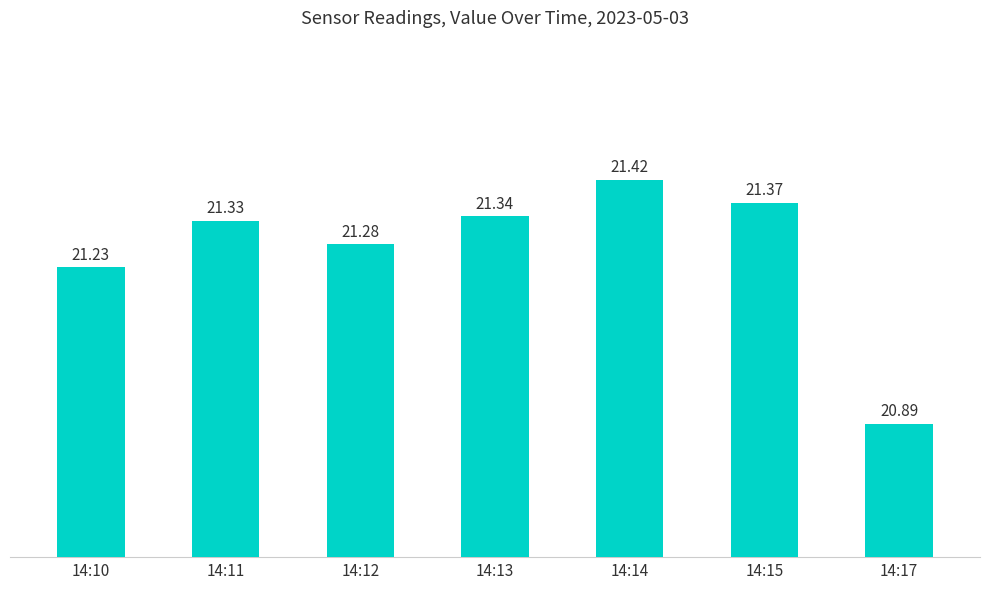

List the labels in order of value, largest first.

14:14, 14:15, 14:13, 14:11, 14:12, 14:10, 14:17